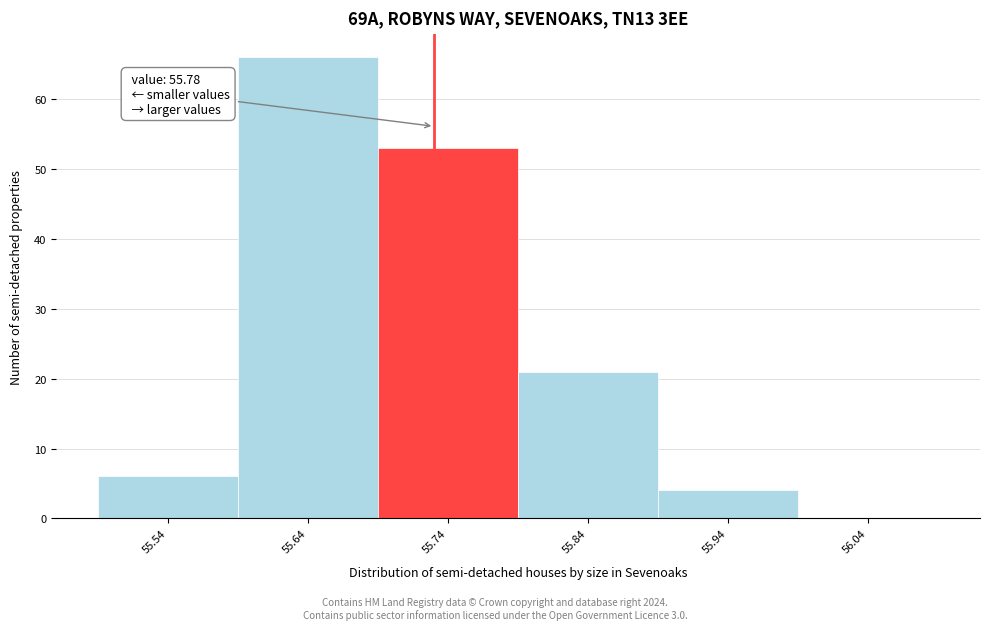

Reading left to right, what are all the values shown in this chart?

55.54=6	55.64=66	55.74=53	55.84=21	55.94=4	56.04=0